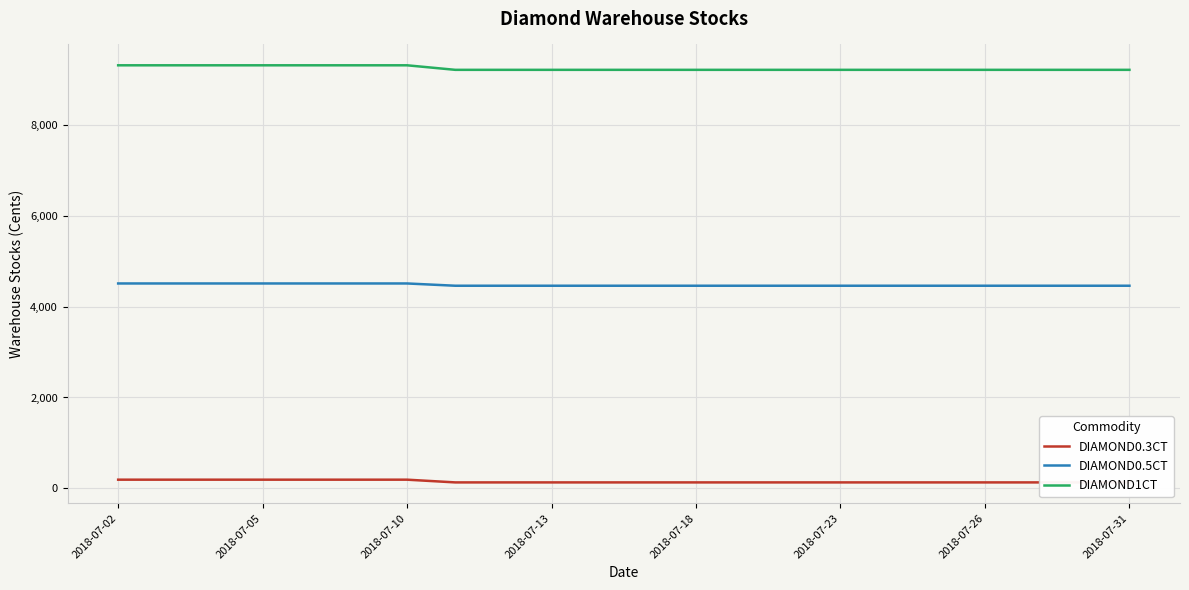

Reading right to left, extract all data points from this chart.

DIAMOND0.3CT: 128	128	128	128	128	128	128	128	128	128	128	128	128	128	128	188	188	188	188	188	188	188
DIAMOND0.5CT: 4464	4464	4464	4464	4464	4464	4464	4464	4464	4464	4464	4464	4464	4464	4464	4514	4514	4514	4514	4514	4514	4514
DIAMOND1CT: 9224	9224	9224	9224	9224	9224	9224	9224	9224	9224	9224	9224	9224	9224	9224	9324	9324	9324	9324	9324	9324	9324